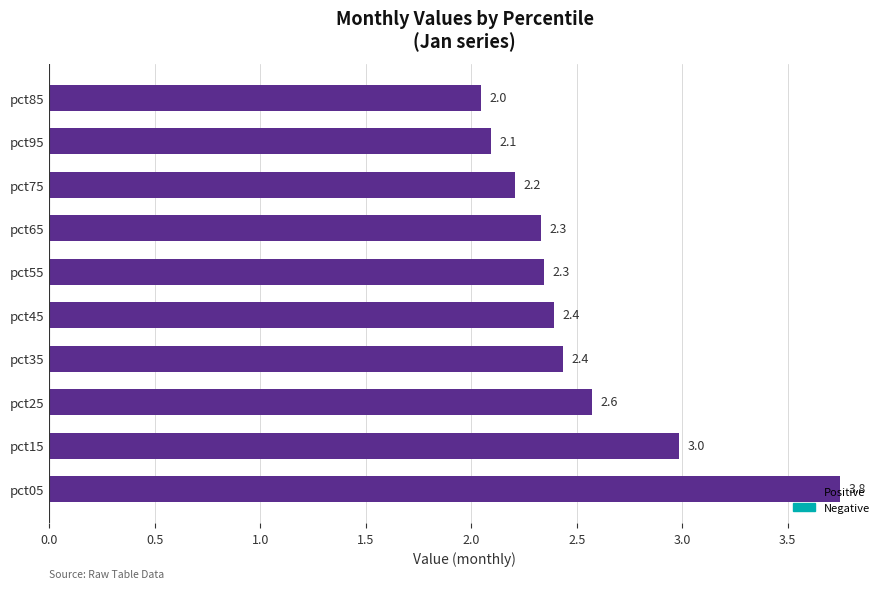

True or false: the data shows 2.3 at pct55.

True